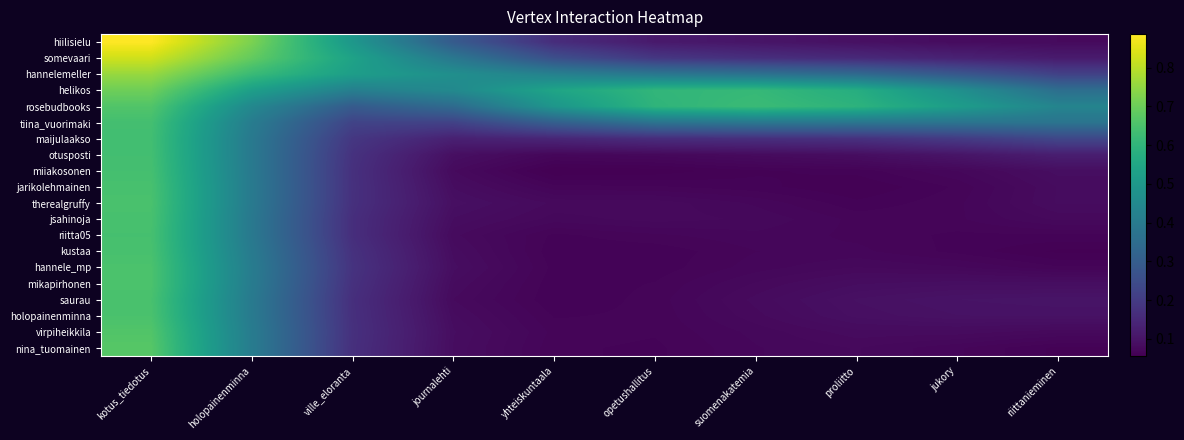

Rank the series at ville_eloranta from lowest to highest value.

riitta05, jsahinoja, saurau, nina_tuomainen, holopainenminna, therealgruffy, virpiheikkila, miiakosonen, jarikolehmainen, mikapirhonen, kustaa, otusposti, hannele_mp, maijulaakso, tiina_vuorimaki, rosebudbooks, helikos, hiilisielu, hannelemeller, somevaari